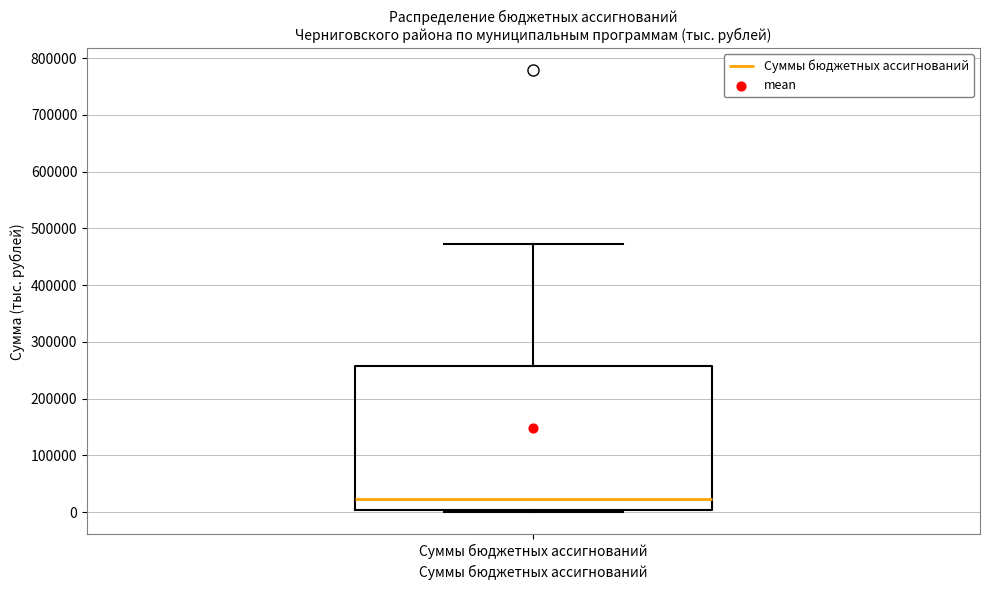

Read this box plot against the y-axis: the position of the median line, the range covered by the box, and the ends of both whiskers. The values are not printed on the chart, so give them approximately, as read against the axis.

median 20000, box 0 to 260000, whiskers 0 (just below the box's lower edge) to 470000